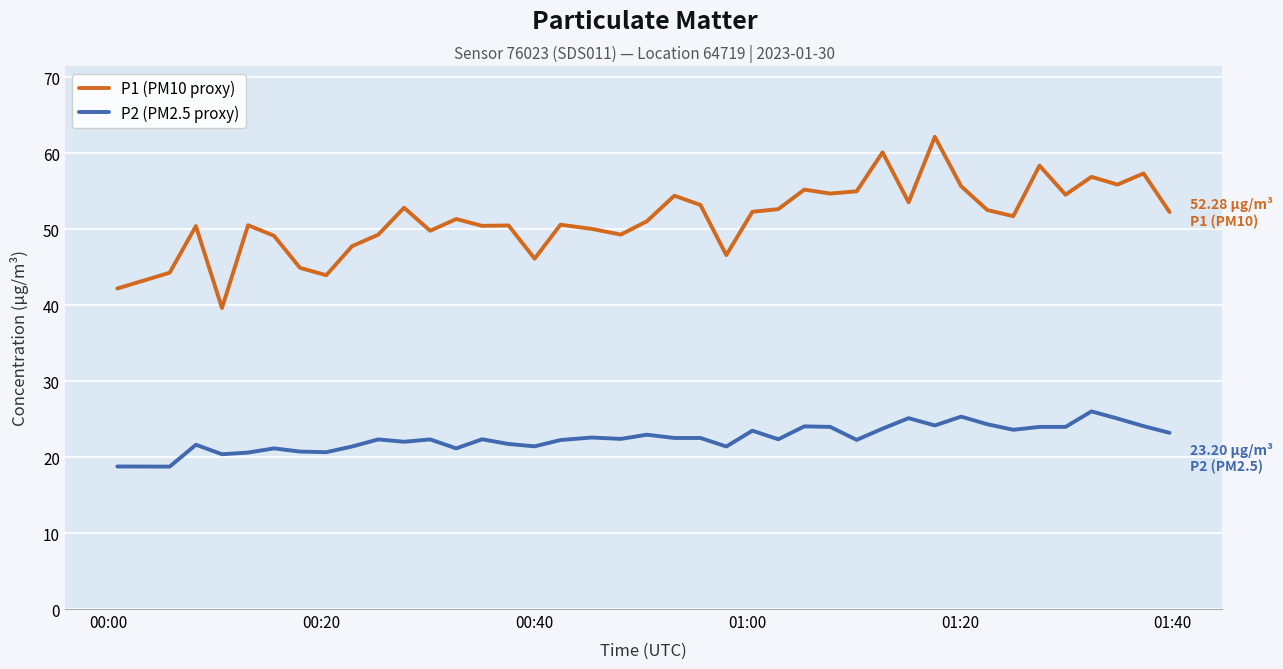

True or false: P2 (PM2.5 proxy) has more than 2 interior local peaks.

True